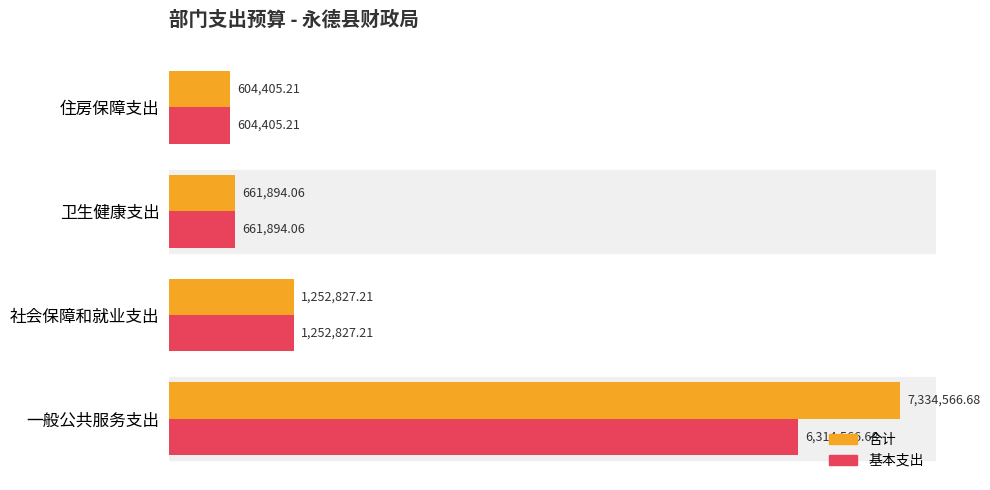

At which label is 基本支出 closest to 3459485?

社会保障和就业支出